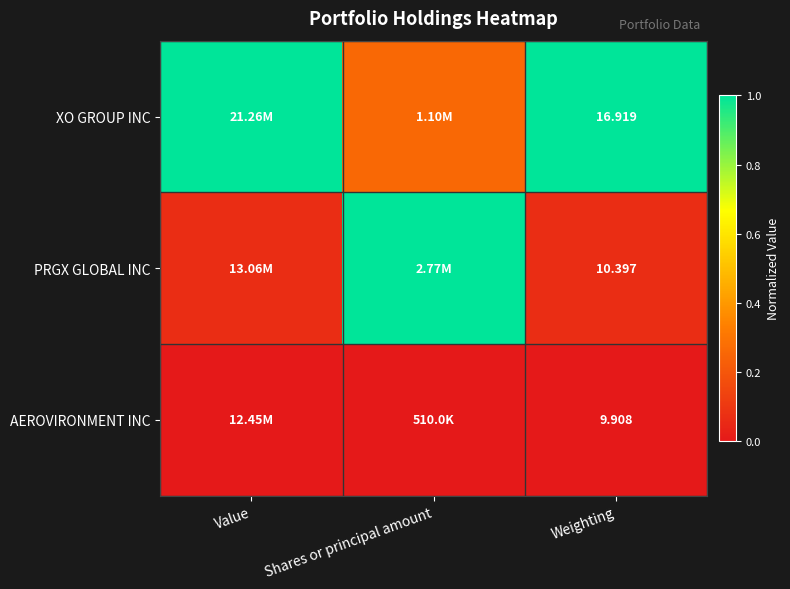

At Weighting, list the series in order from smallest to largest.

AEROVIRONMENT INC, PRGX GLOBAL INC, XO GROUP INC